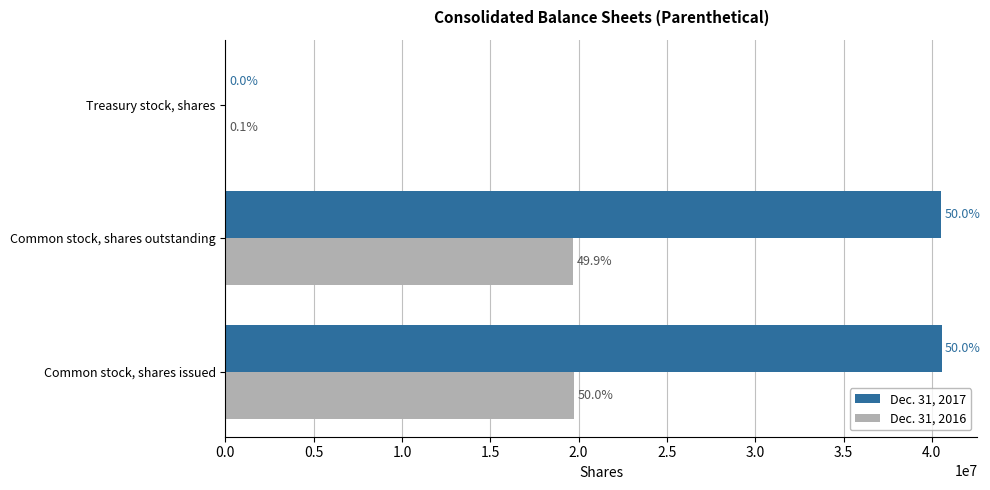

What are all the series names shown in the legend?

Dec. 31, 2017, Dec. 31, 2016